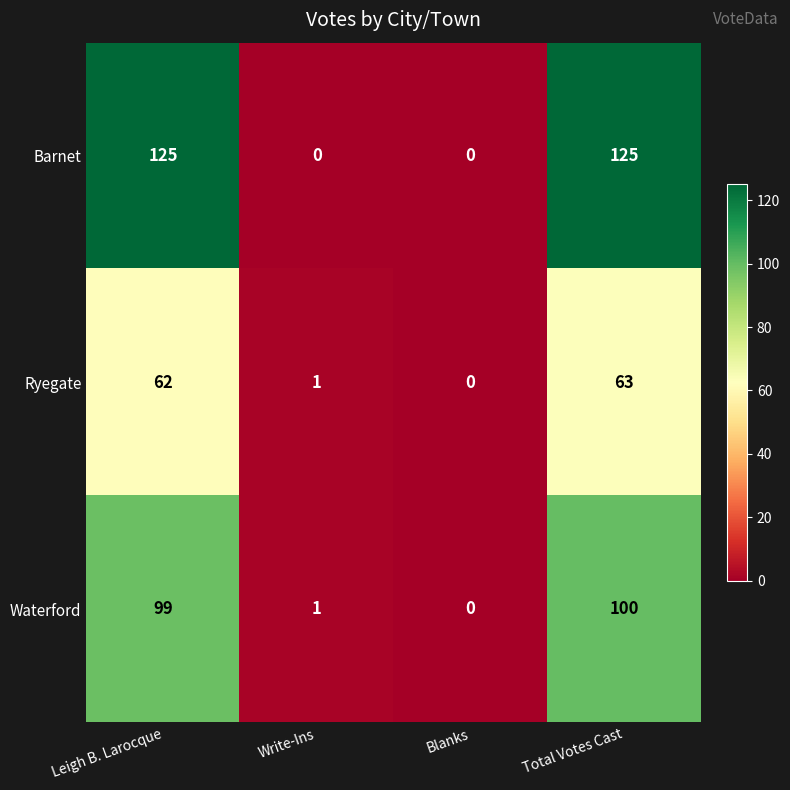

What is the difference between the highest and lowest values at Write-Ins?

1